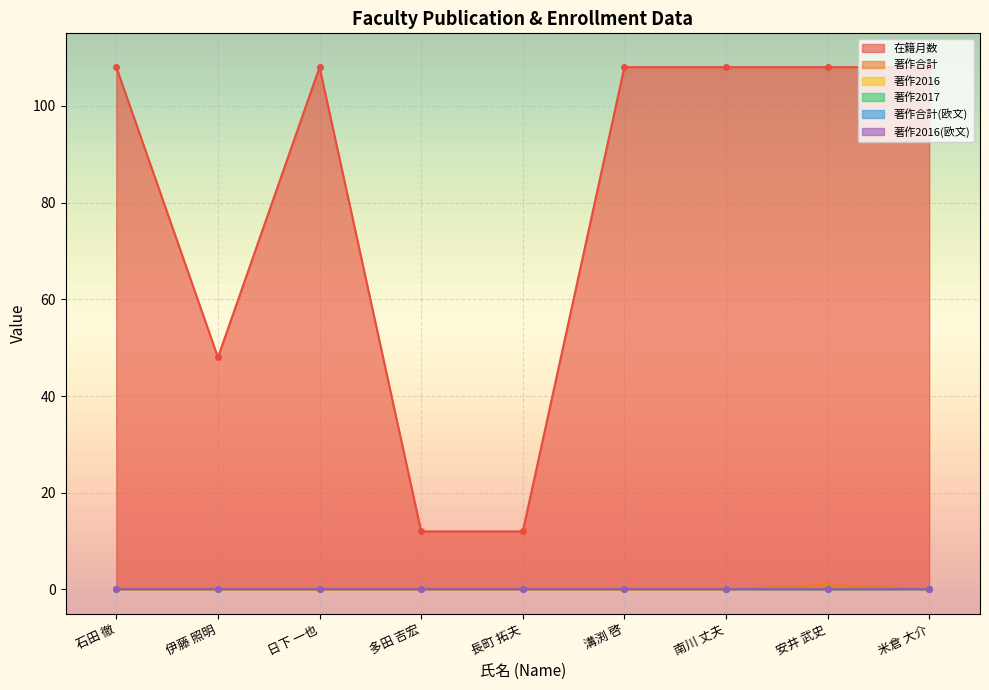

Which series has the largest total across all categories?

在籍月数